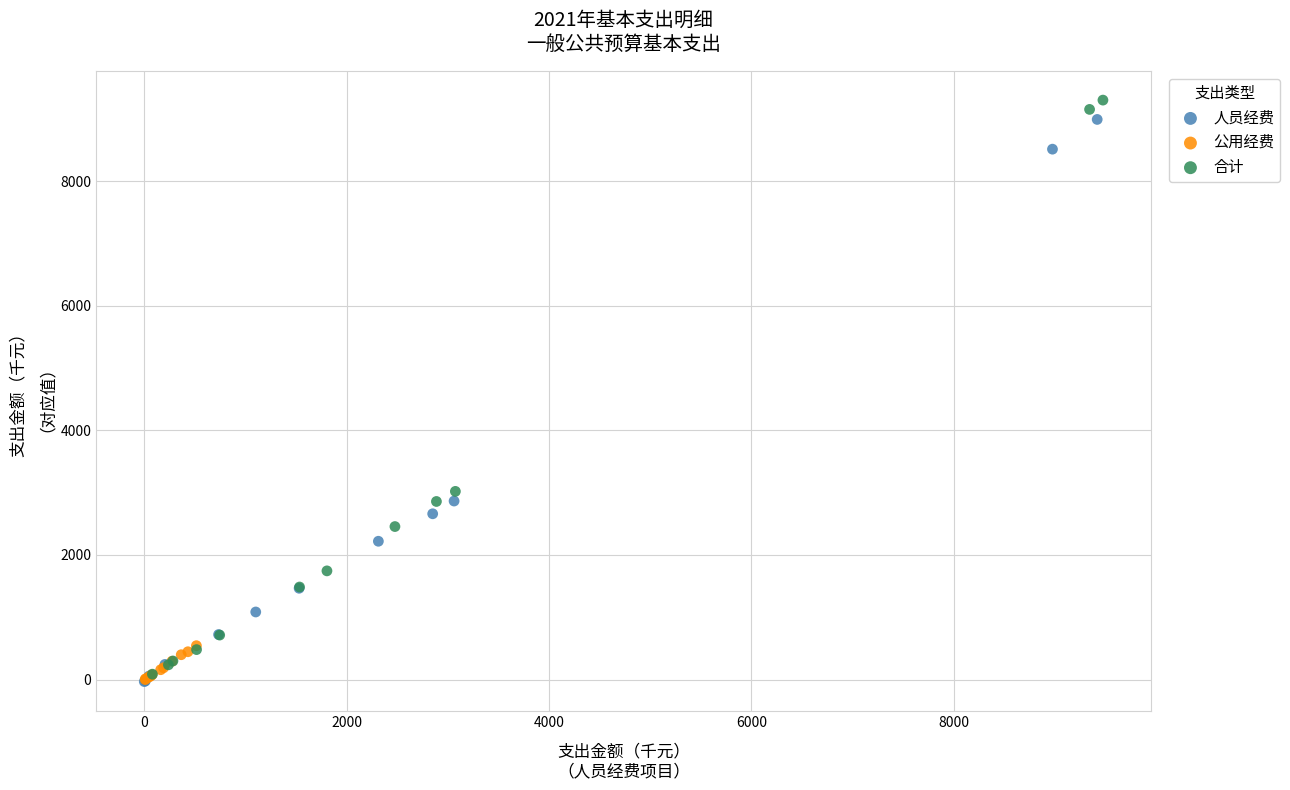

What are all the series names shown in the legend?

人员经费, 公用经费, 合计